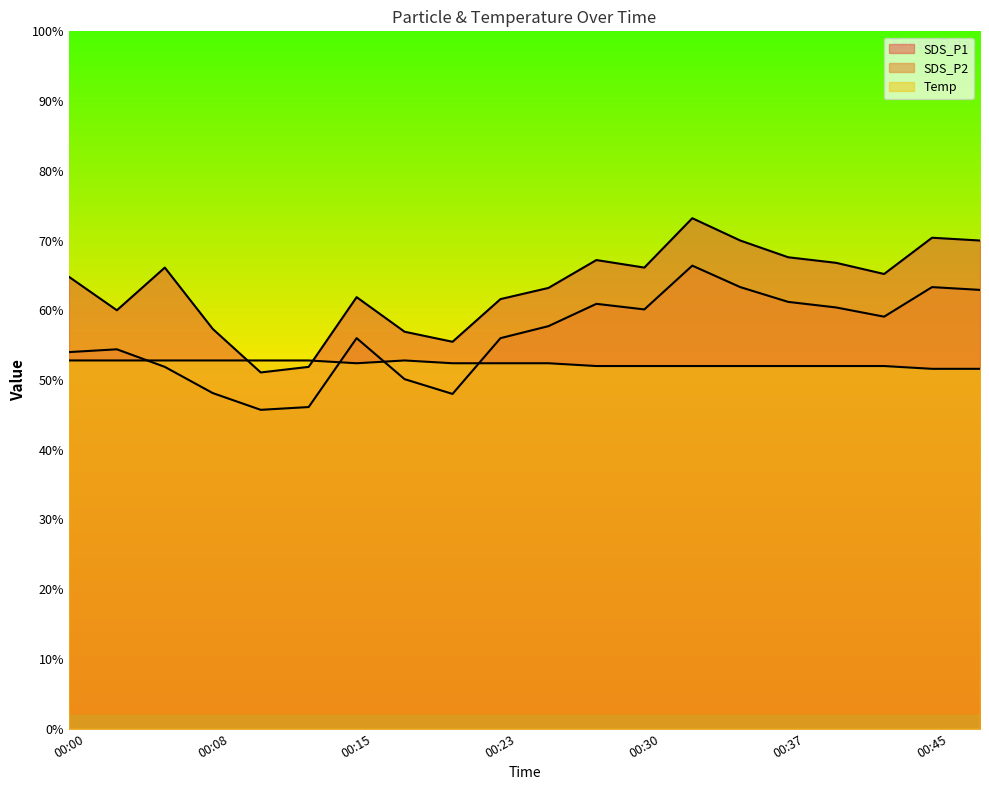

The SDS_P1 series shows 70.4 at 00:45. True or false?

True